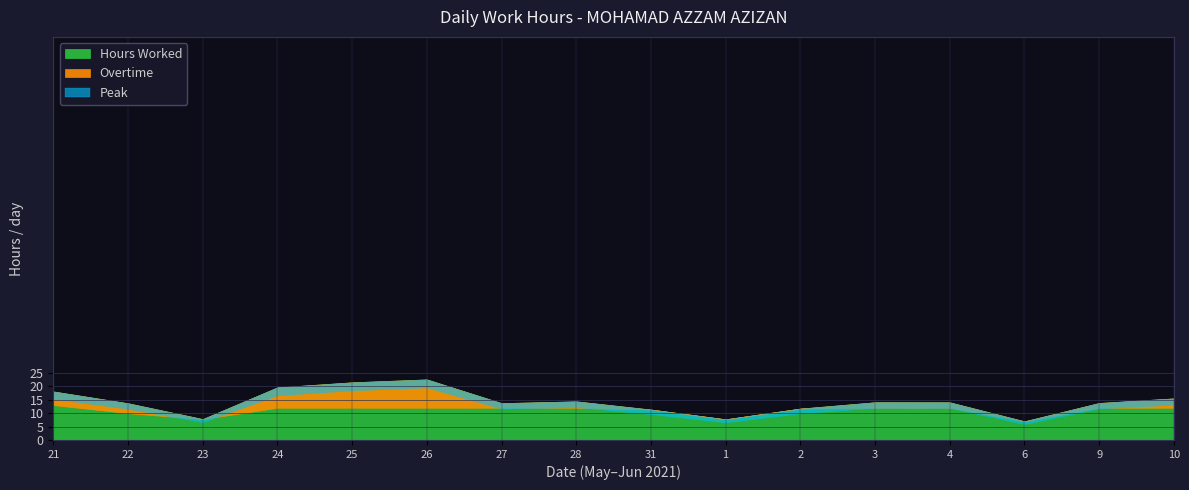

True or false: Hours Worked and Overtime intersect in this chart.

False